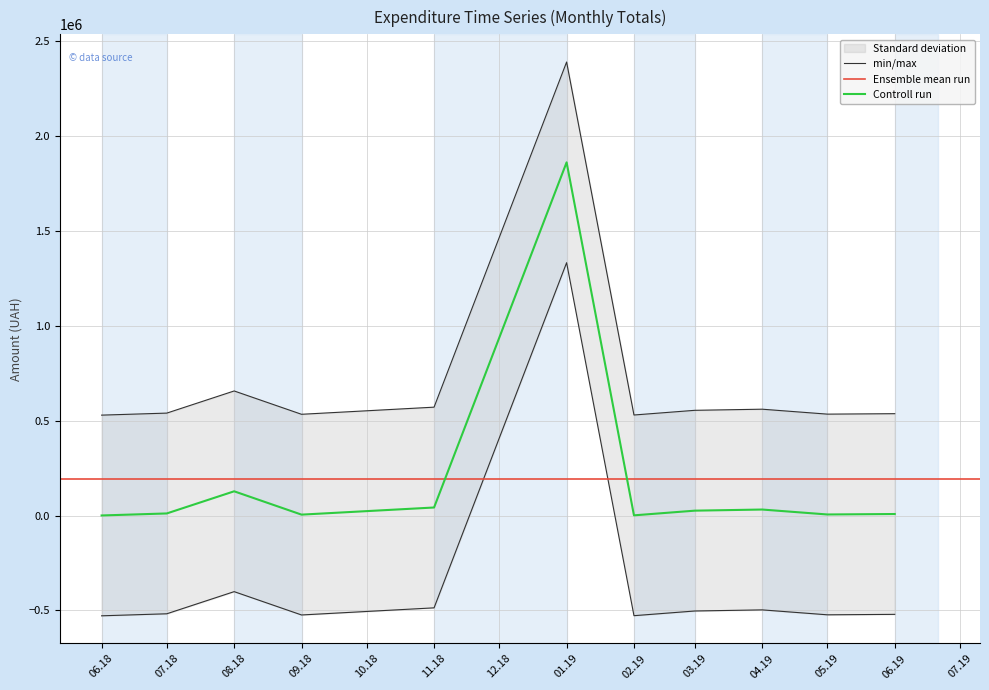

What is the highest value of the Controll run series?

1862358.5